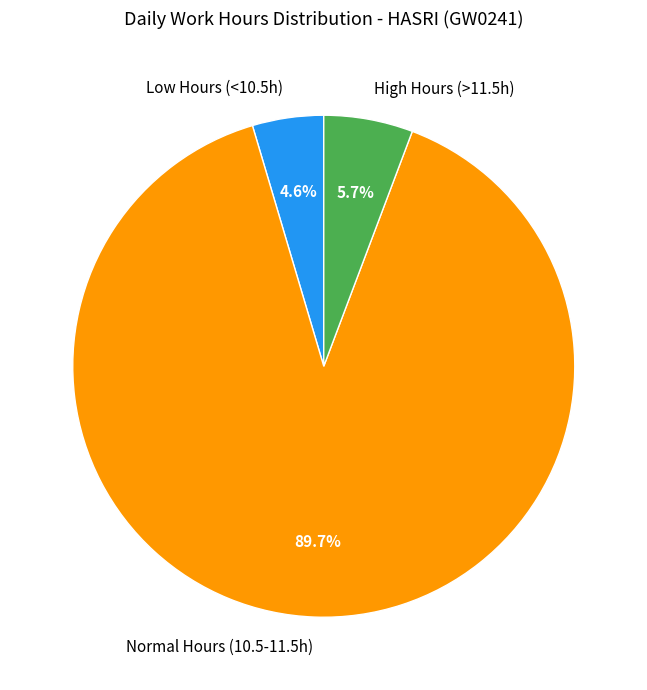

Is there any slice that represents more than half of the pie?

Yes